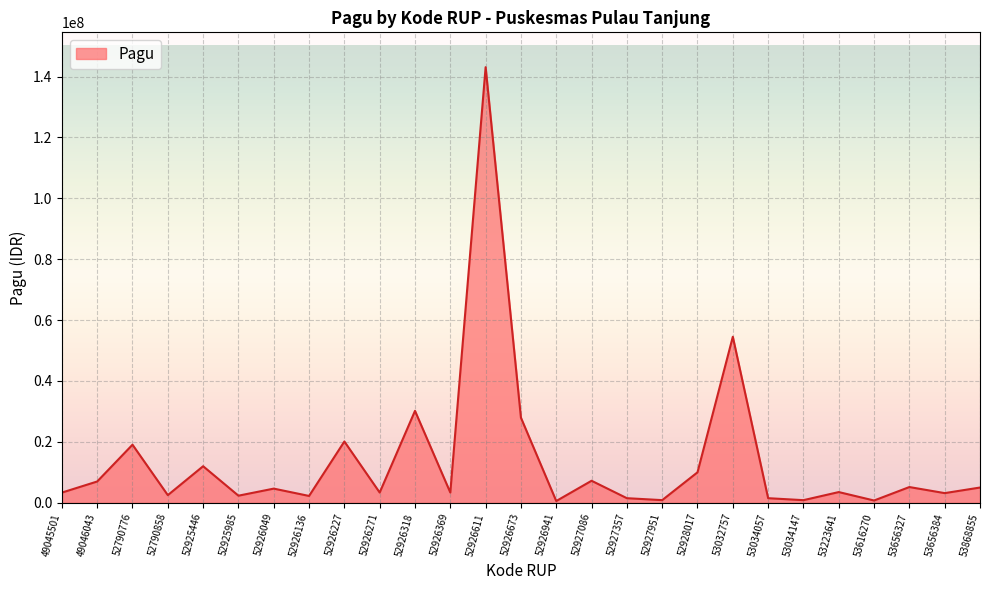

How many categories are shown in the chart?

27